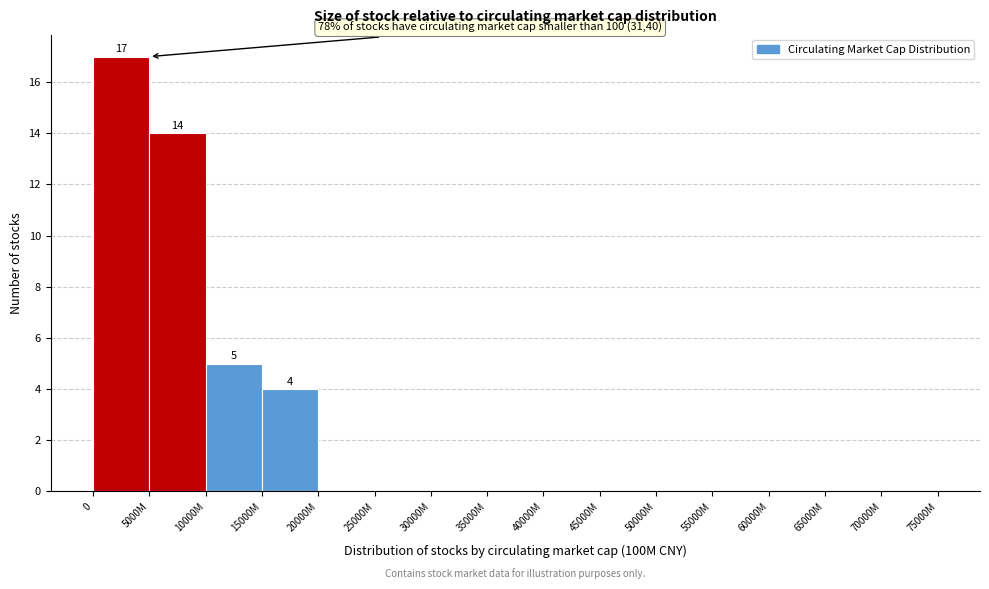

Reading right to left, extract all data points from this chart.

70000M=0	65000M=0	60000M=0	55000M=0	50000M=0	45000M=0	40000M=0	35000M=0	30000M=0	25000M=0	20000M=0	15000M=4	10000M=5	5000M=14	0=17